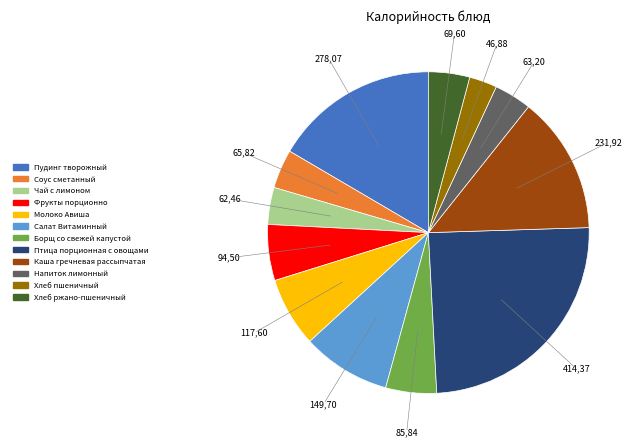

Which has a higher value, Соус сметанный or Каша гречневая рассыпчатая?

Каша гречневая рассыпчатая